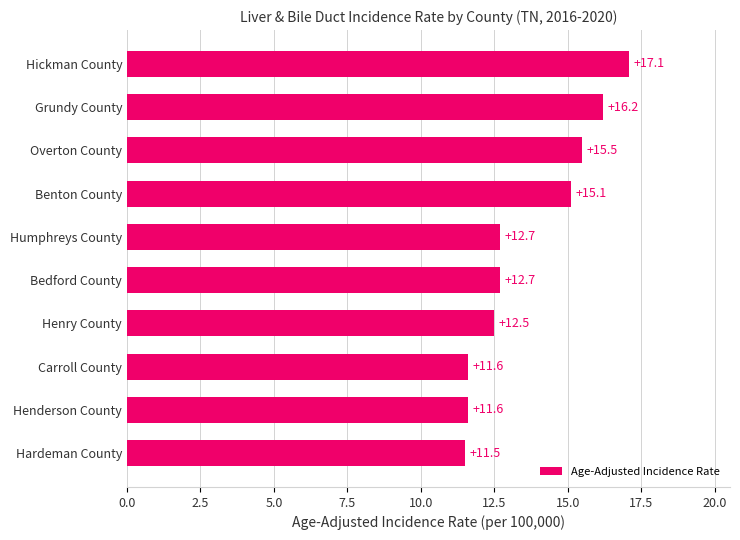

What is the approximate value at Humphreys County?

12.7